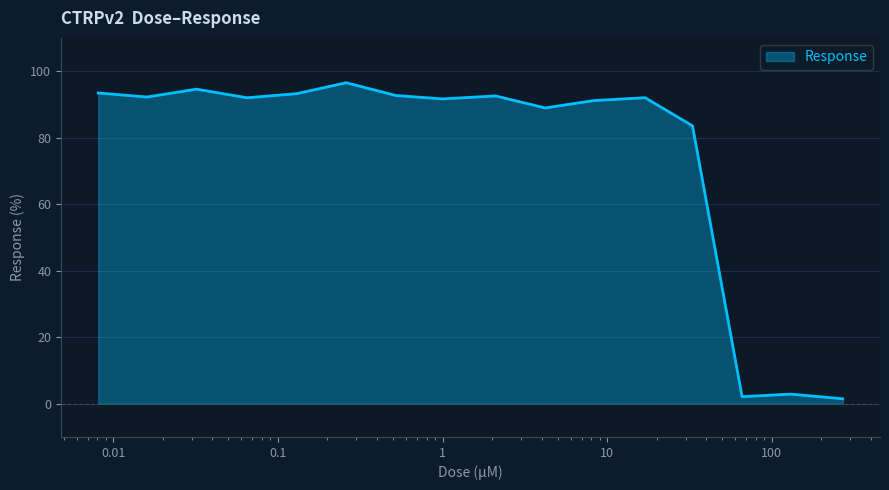

What is the difference between the maximum and minimum values?

95.0